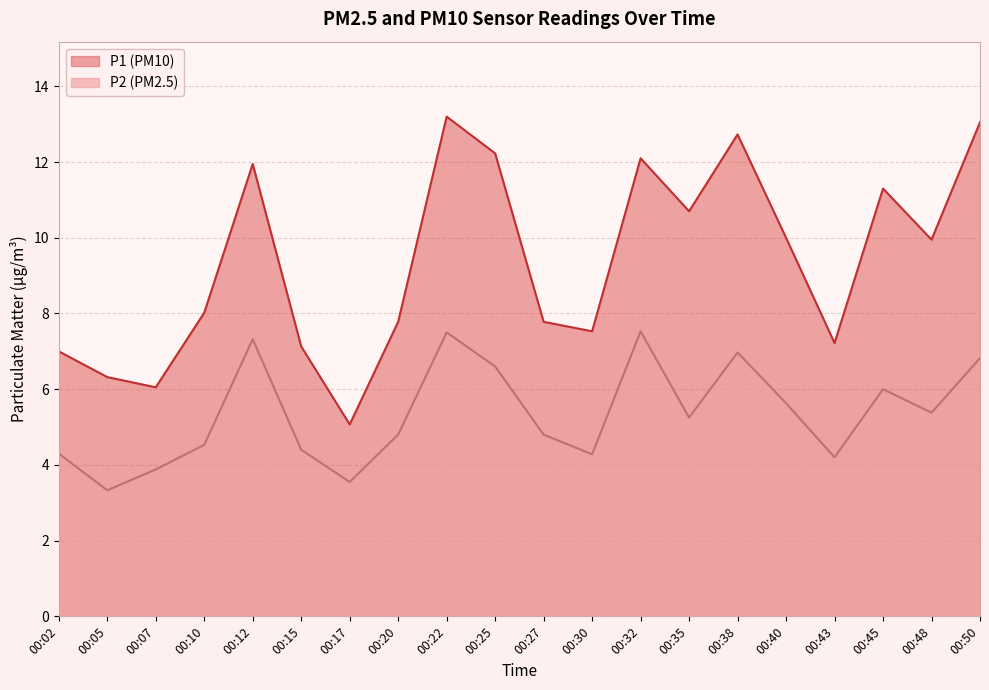

Which category has the lowest value in the P1 series?

00:17